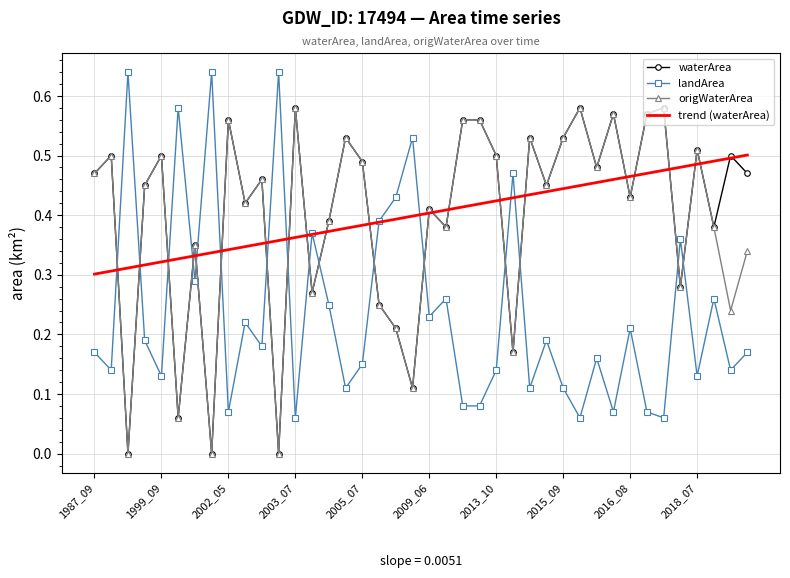

How many intersections are there between landArea and waterArea?

16